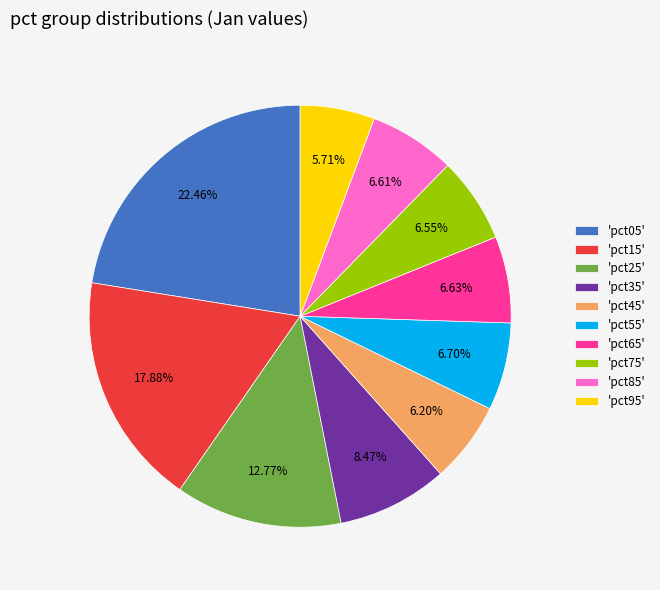

Between 'pct25' and 'pct35', which is larger?

'pct25'